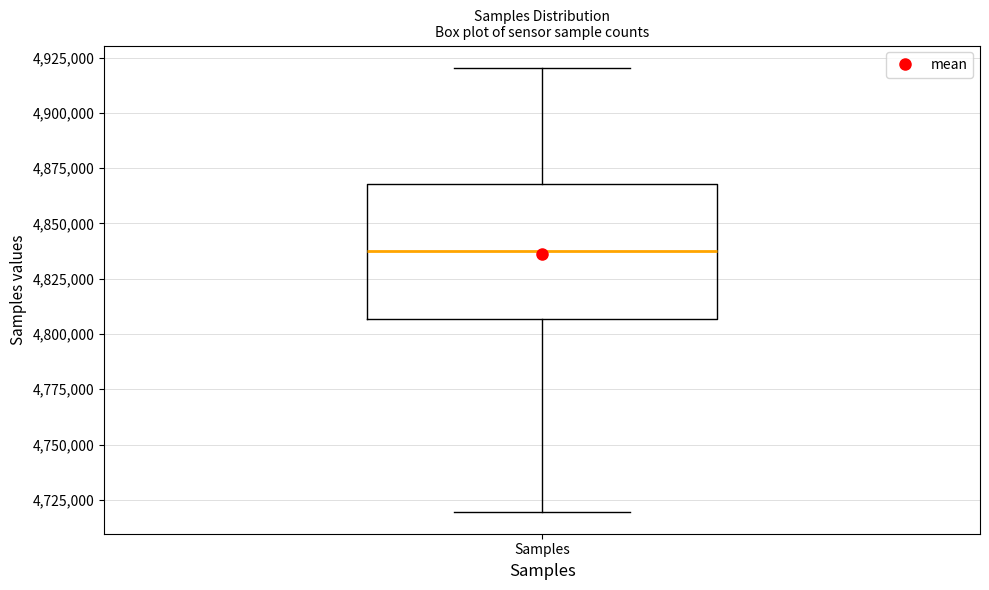

Where does the upper whisker of the box for Samples end on the y-axis? The values are not printed on the chart, so give them approximately, as read against the axis.

4920000